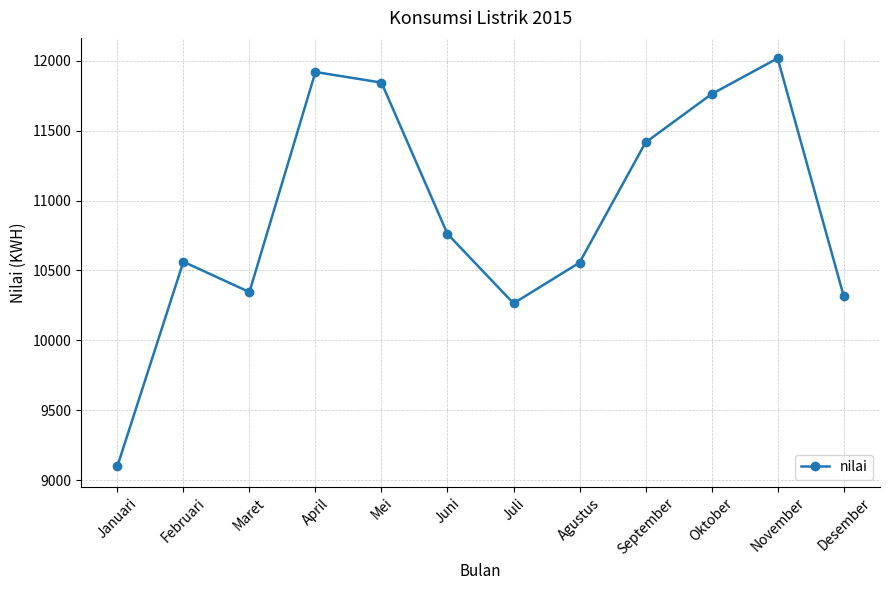

What position from the right is Juni?

7